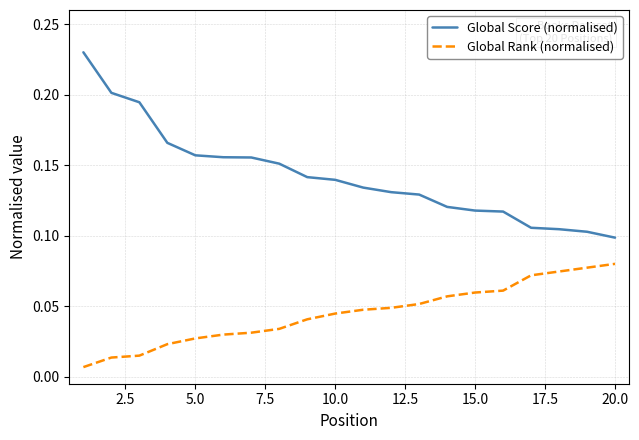

List the series in order of their peak value, highest first.

Global Score (normalised), Global Rank (normalised)